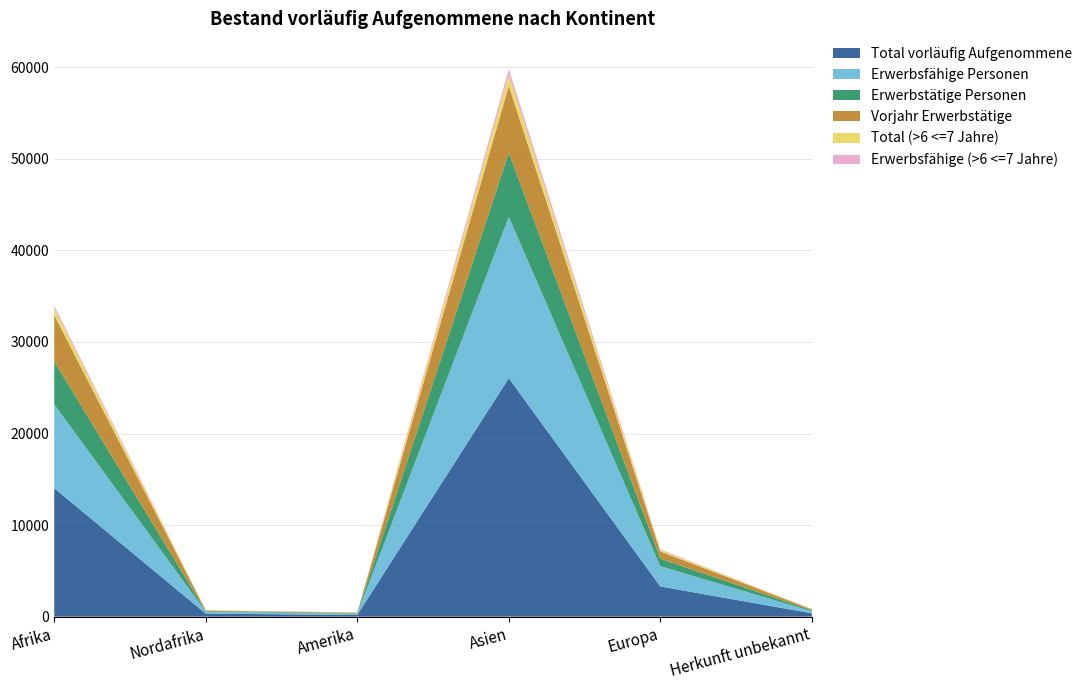

Reading left to right, list all the values displayed in this chart.

Total vorläufig Aufgenommene: 14024	328	193	26040	3295	366
Erwerbsfähige Personen: 9175	210	128	17633	2220	222
Erwerbstätige Personen: 4669	66	57	6975	808	102
Vorjahr Erwerbstätige: 5066	69	55	7302	795	115
Total (>6 <=7 Jahre): 738	31	18	1187	158	17
Erwerbsfähige (>6 <=7 Jahre): 296	13	11	668	84	8